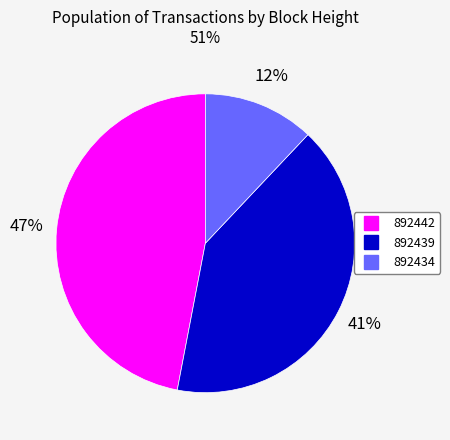

To the nearest percent, what is the average slice percentage?

33%